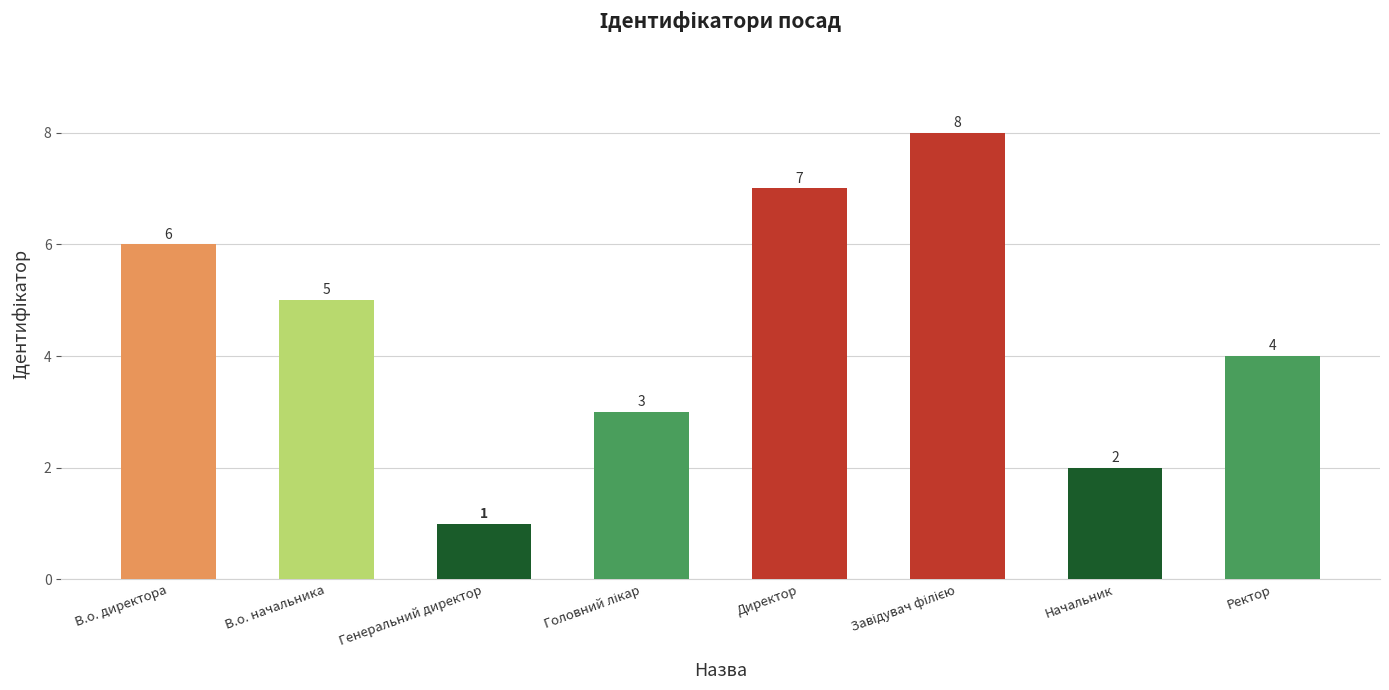

Which has a higher value, Генеральний директор or В.о. начальника?

В.о. начальника